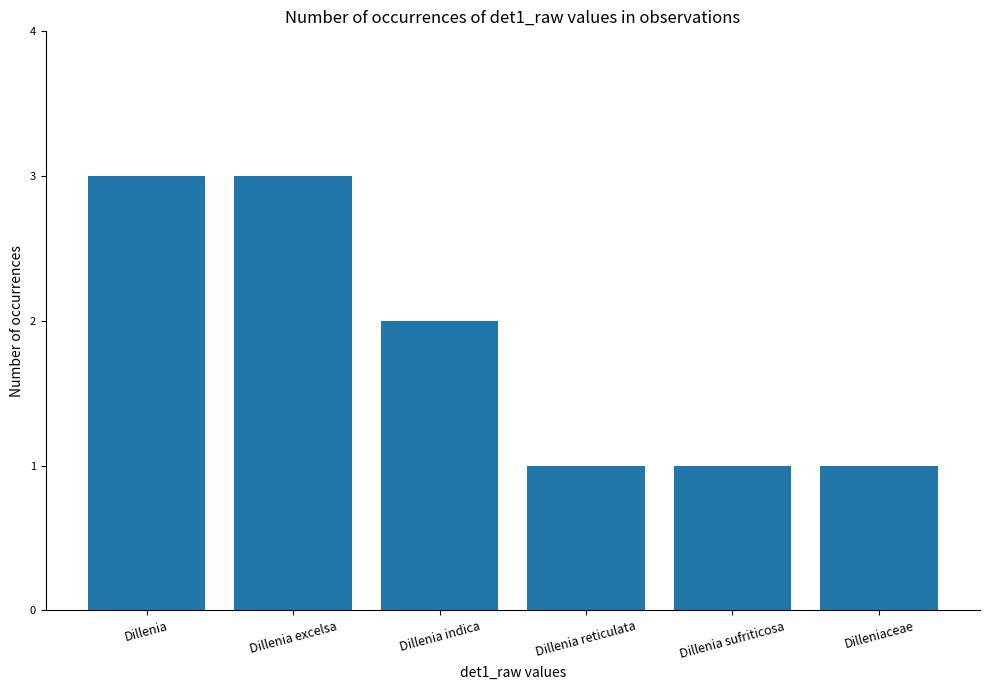

What position from the left is Dillenia?

1